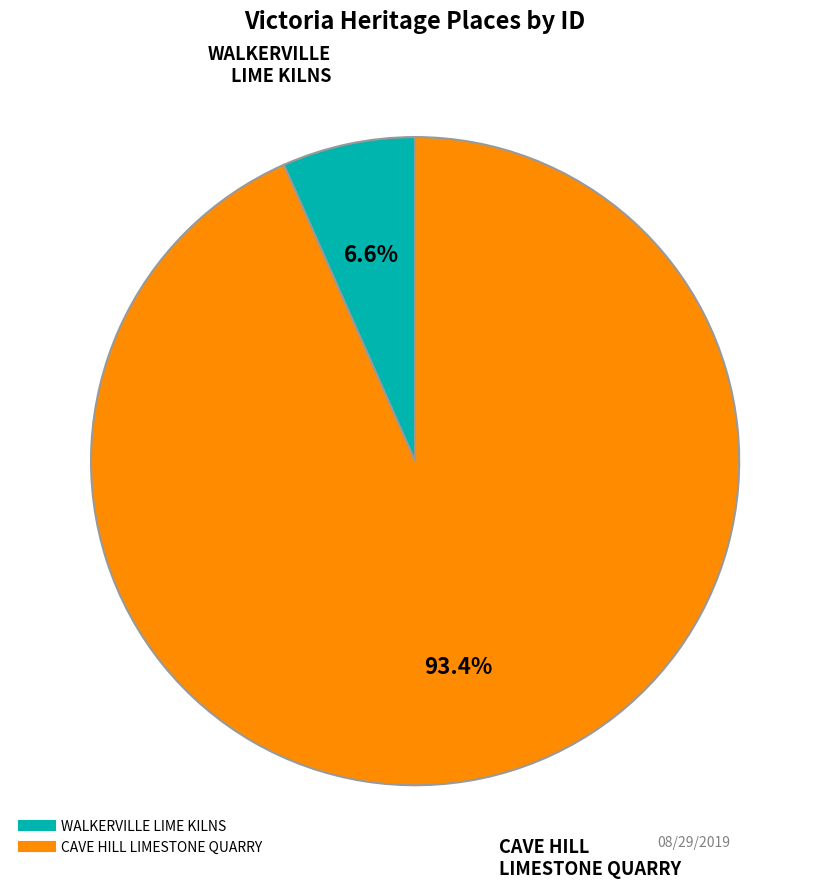

The WALKERVILLE LIME KILNS slice represents 7% of the pie. True or false?

True